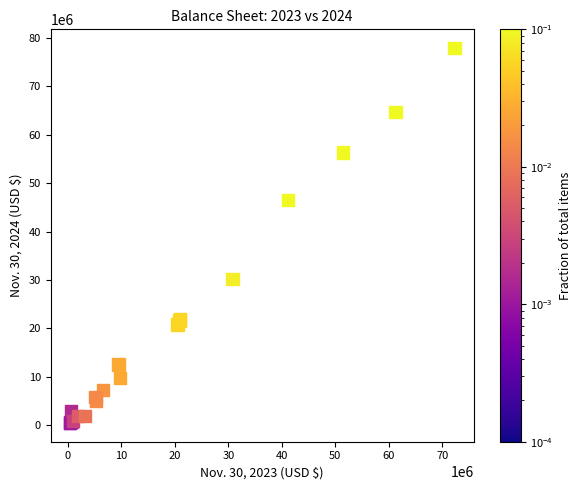

What Y value in the scatter plot is closest to 39174124?

46556990